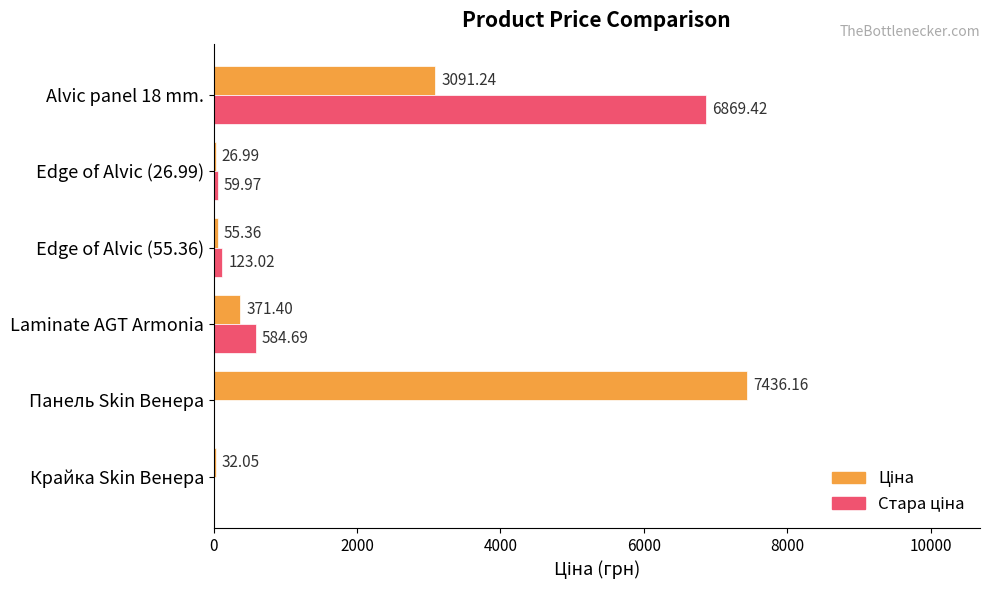

At which category is the sum across all series the highest?

Alvic panel 18 mm.